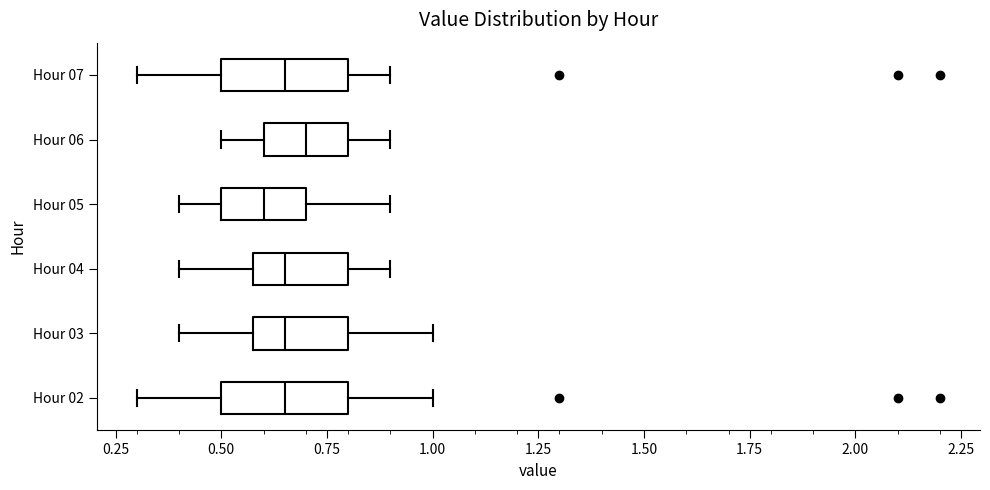

Where does the left whisker of the box for Hour 02 end on the x-axis? The values are not printed on the chart, so give them approximately, as read against the axis.

0.30